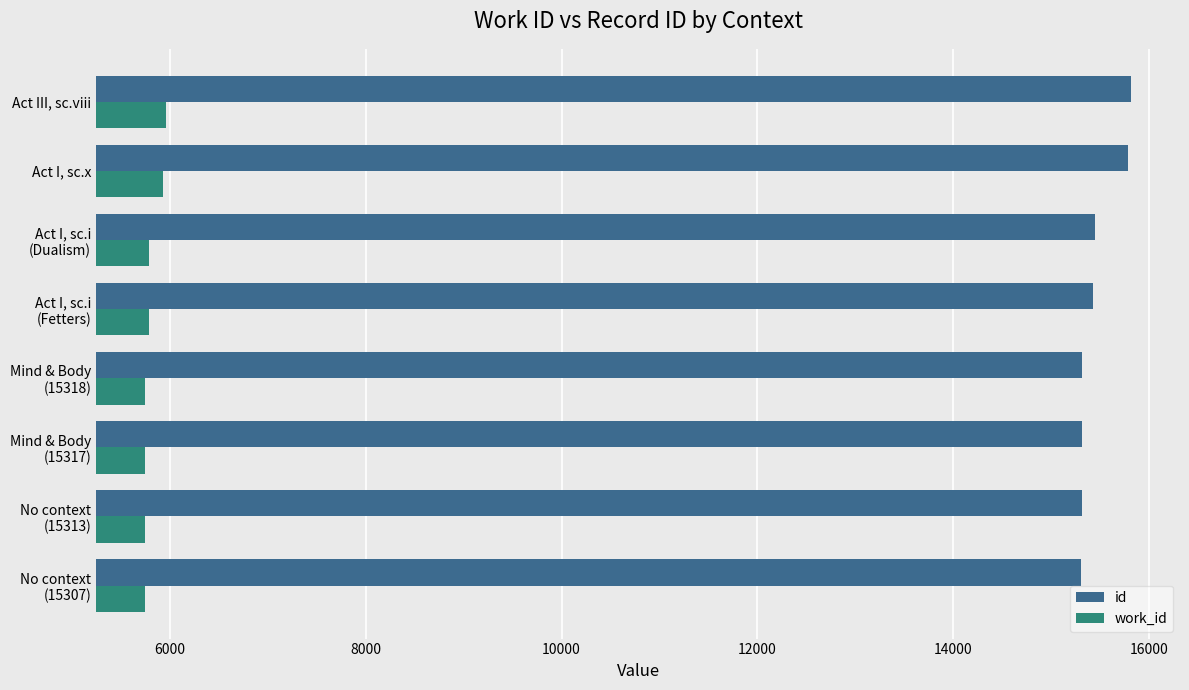

Which series has the largest total across all categories?

id